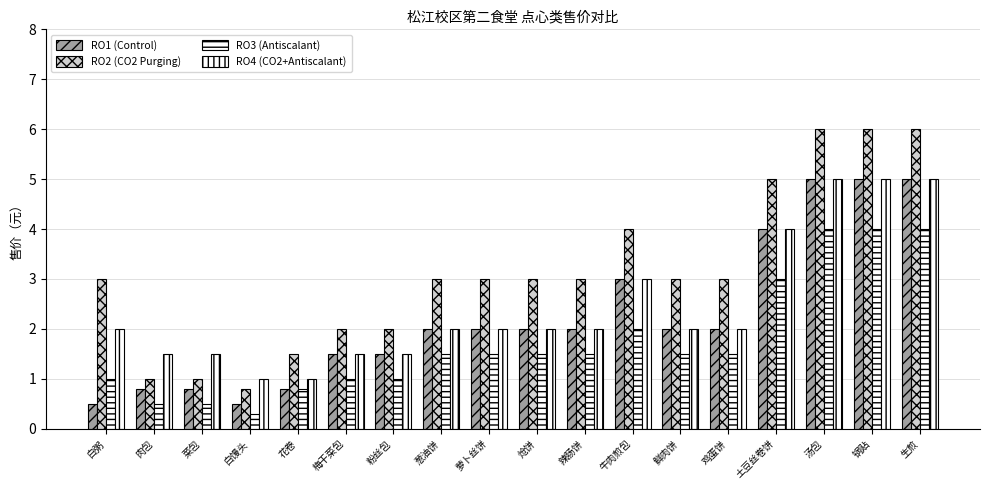

What is the difference between the maximum and minimum values in the RO2 (CO2 Purging) series?

5.2